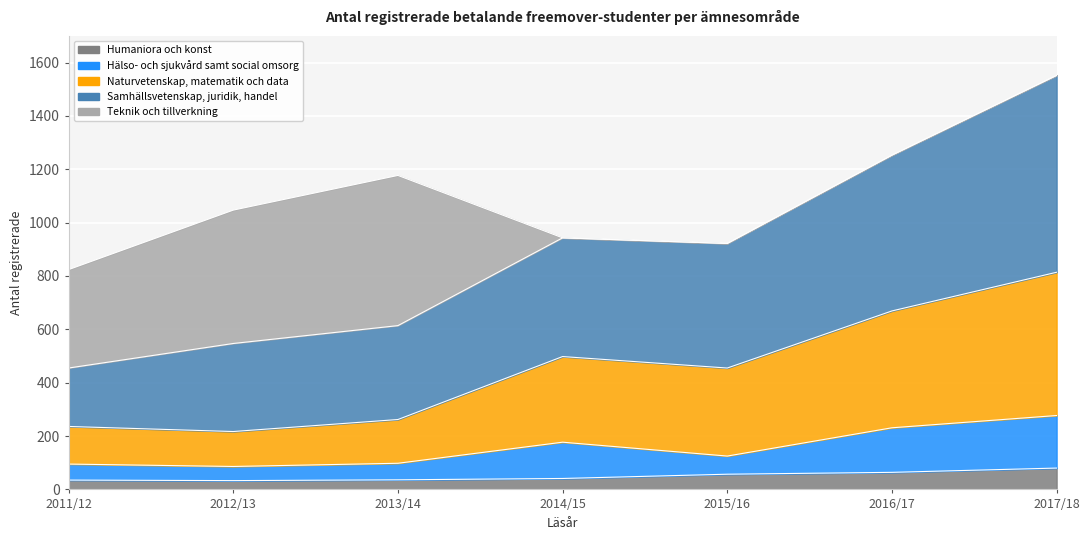

Count the number of categories in the chart.

7